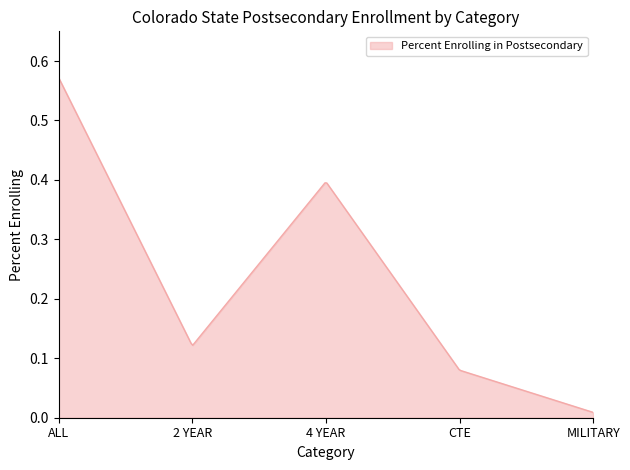

How many categories are shown in the chart?

300